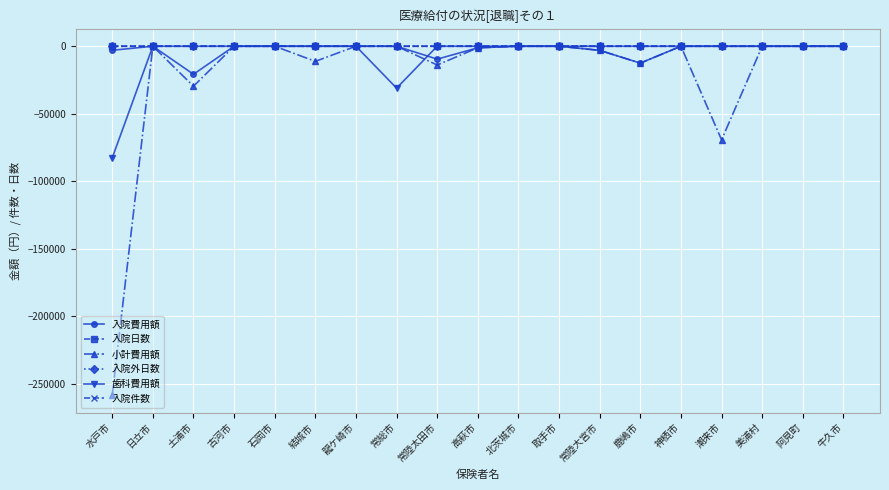

True or false: 入院件数 has more than 1 interior local peaks.

False